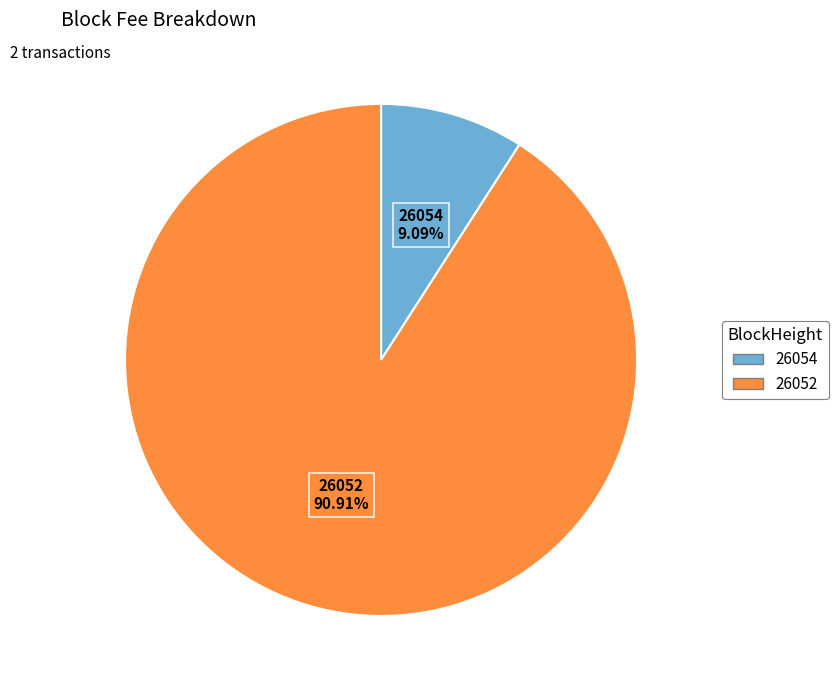

Which slice is the smallest?

26054